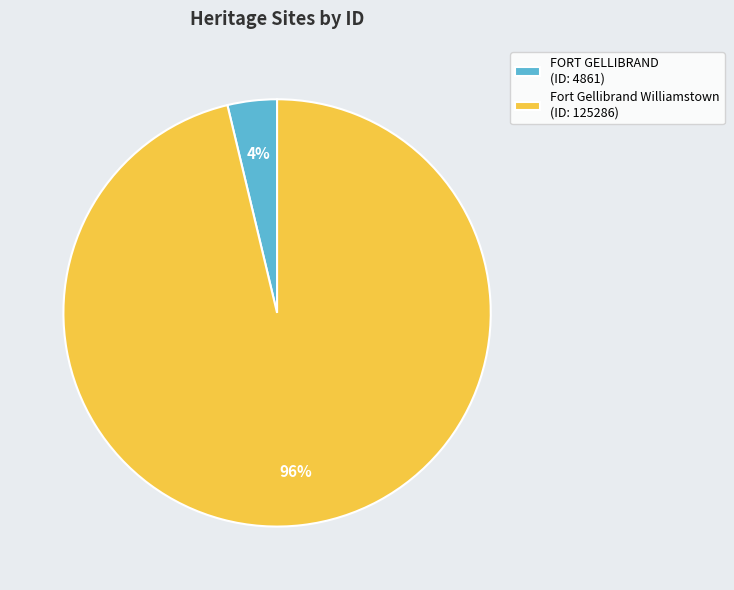

Which slice is the largest?

Fort Gellibrand Williamstown